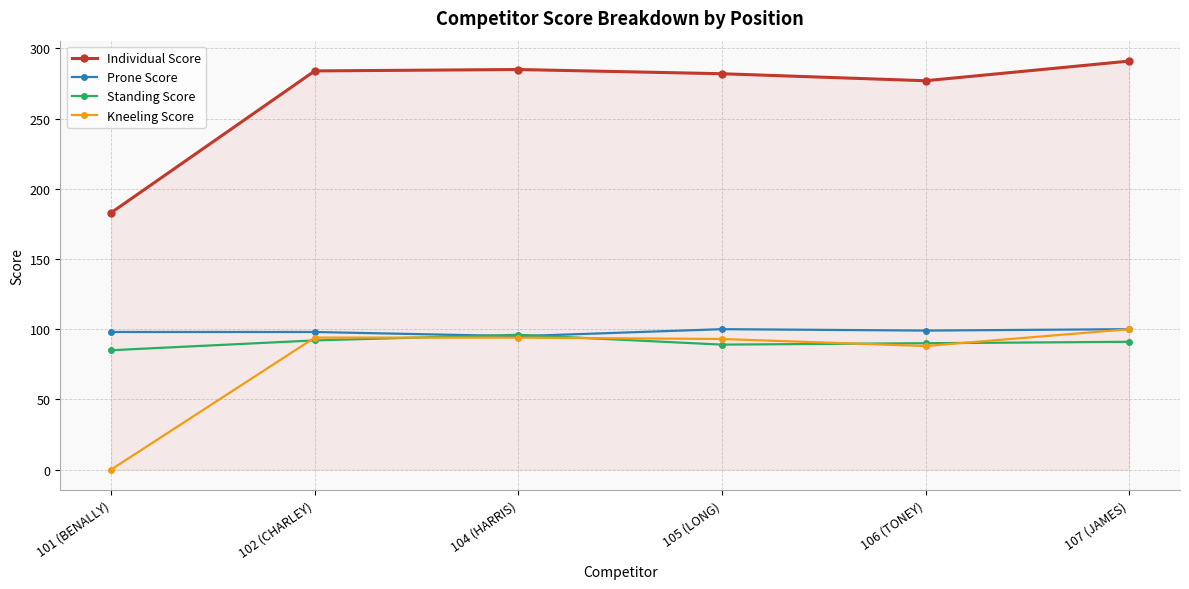

At which category is the sum across all series the highest?

107 (JAMES)